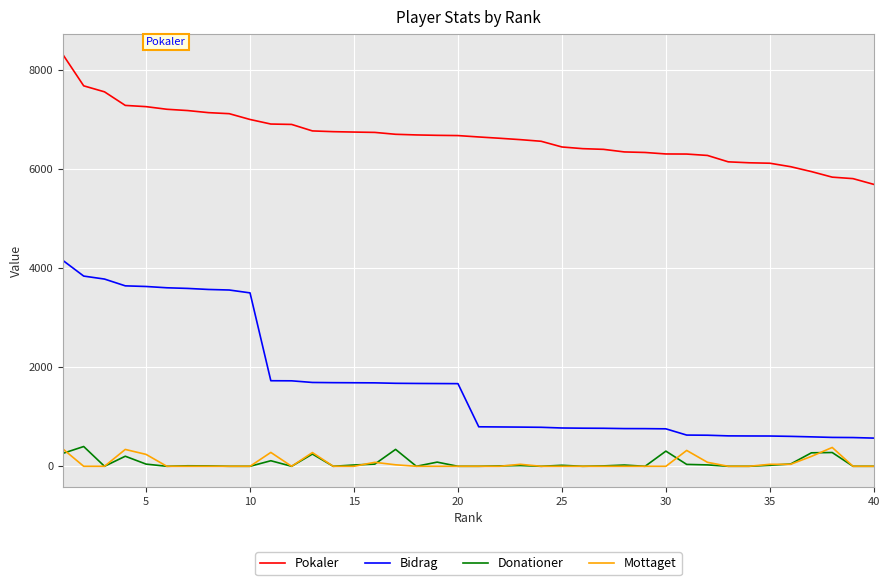

True or false: Donationer and Pokaler intersect in this chart.

False